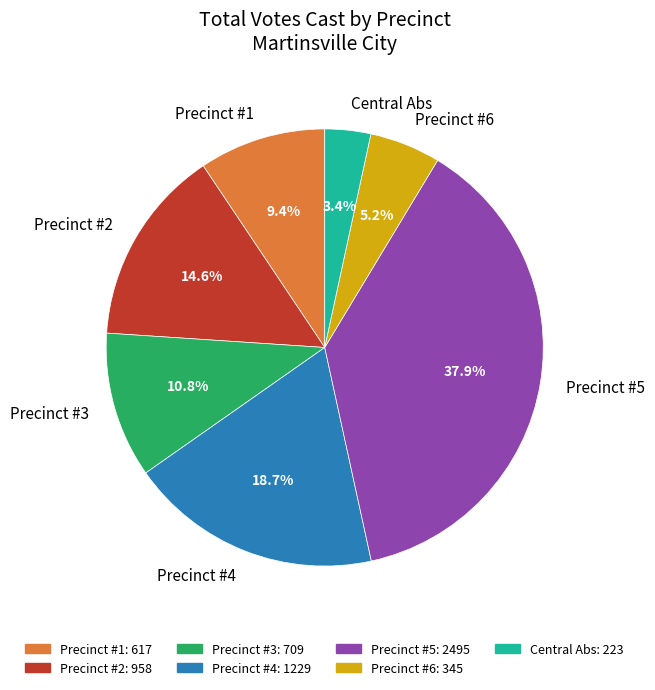

Combined, do Precinct #2 and Precinct #5 account for over 50%?

Yes